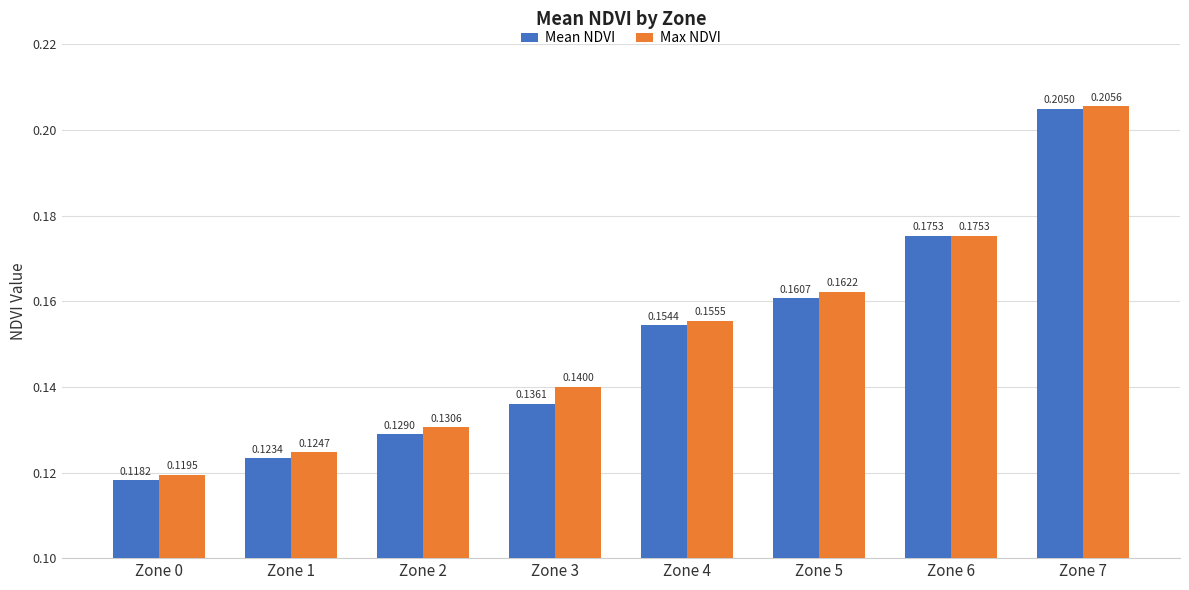

Which series has the largest range (max minus min)?

Mean NDVI